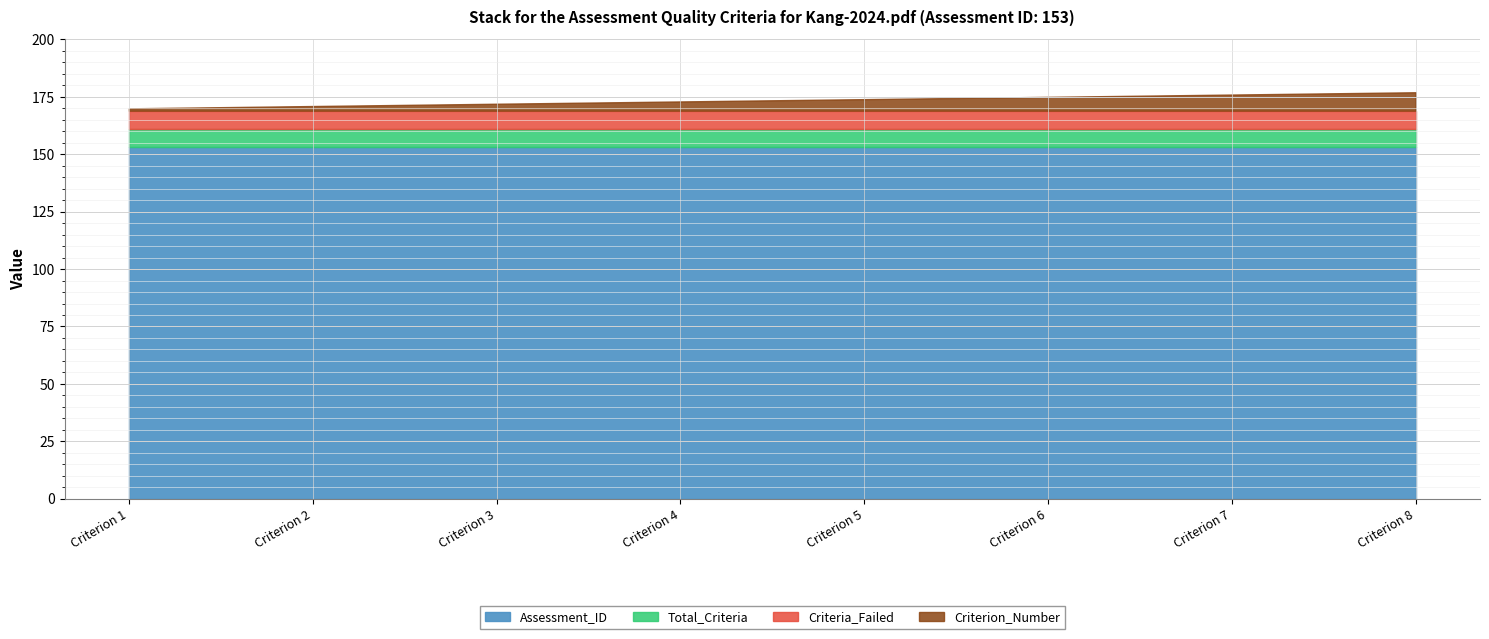

Reading right to left, transcribe all the data shown in this chart.

Criterion_Number: 8	7	6	5	4	3	2	1
Total_Criteria: 8	8	8	8	8	8	8	8
Criteria_Passed: 0	0	0	0	0	0	0	0
Criteria_Failed: 8	8	8	8	8	8	8	8
Quality_Score_Percent: 0	0	0	0	0	0	0	0
Assessment_ID: 153	153	153	153	153	153	153	153